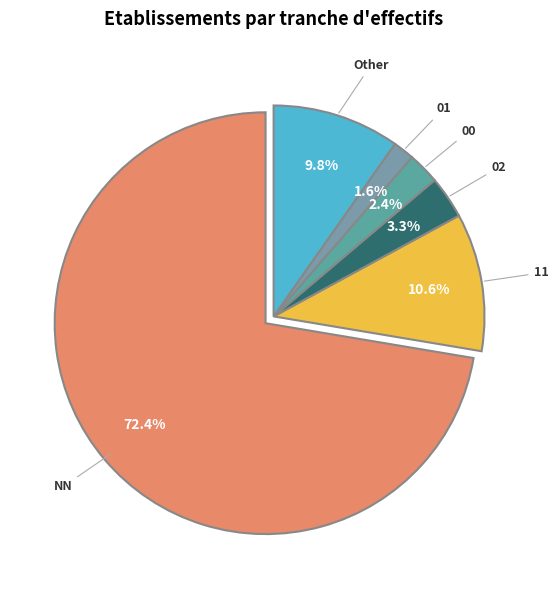

Is there a majority slice in this chart?

Yes